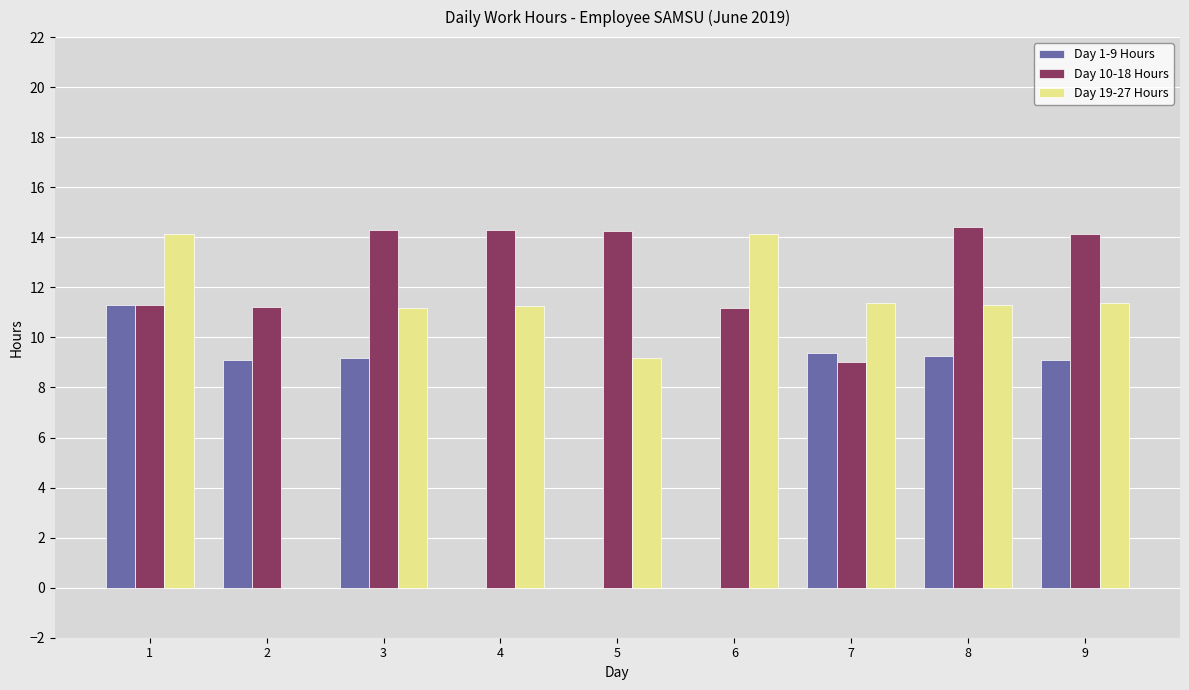

True or false: Day 19-27 Hours has a value of 11.4 at 9.

True